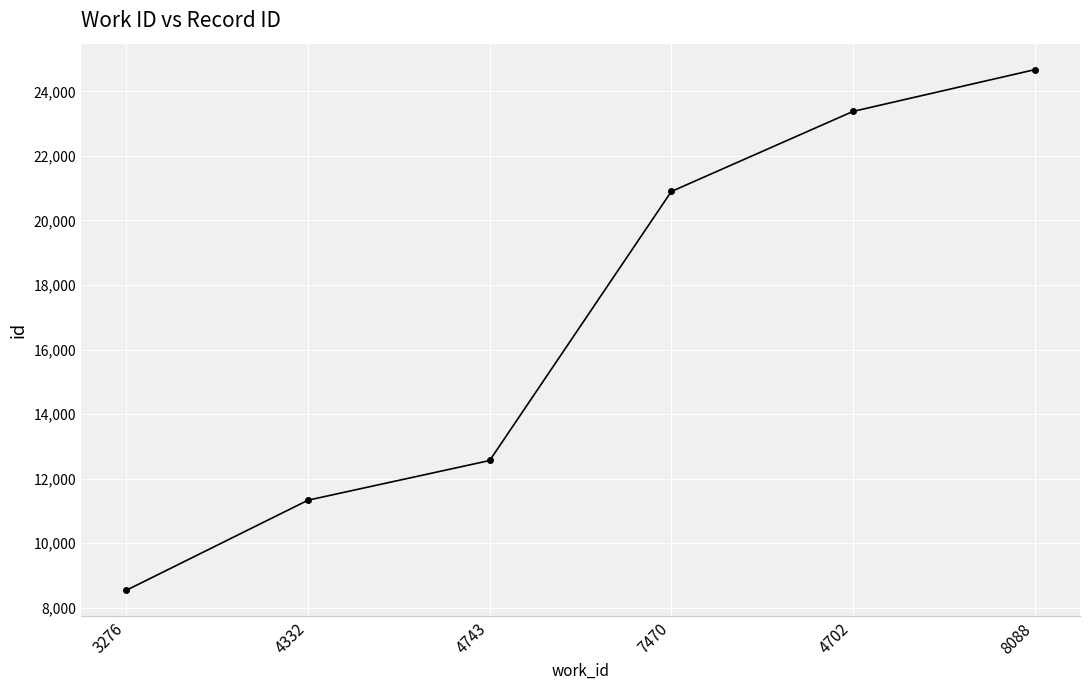

Reading left to right, what are all the values shown in this chart?

8537	11329	12559	20899	23381	24675